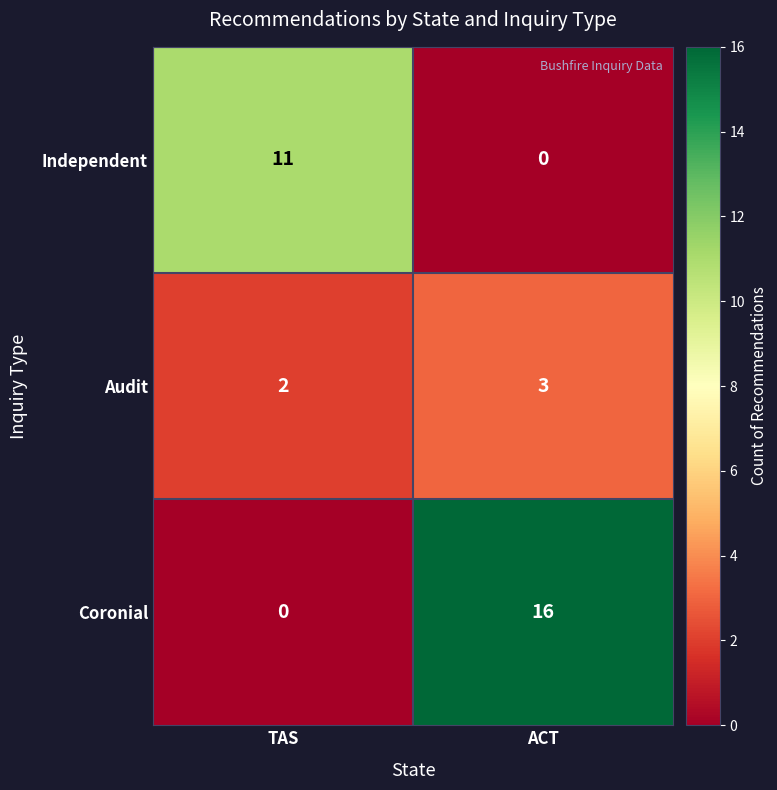

True or false: Coronial has a value of 23 at ACT.

False